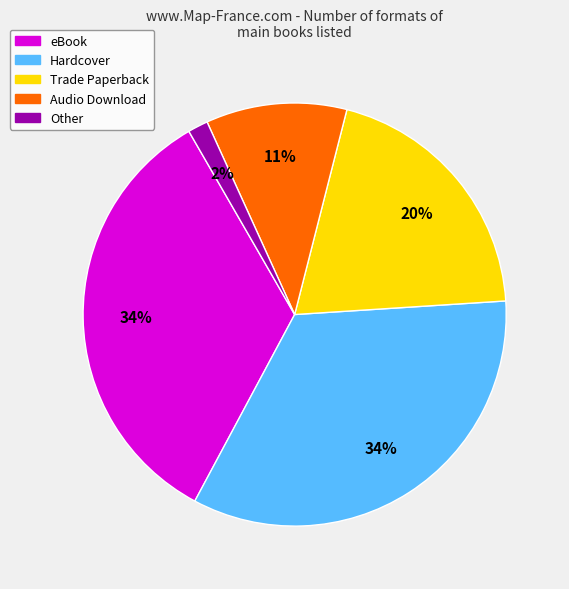

To the nearest percent, what is the average slice percentage?

20%